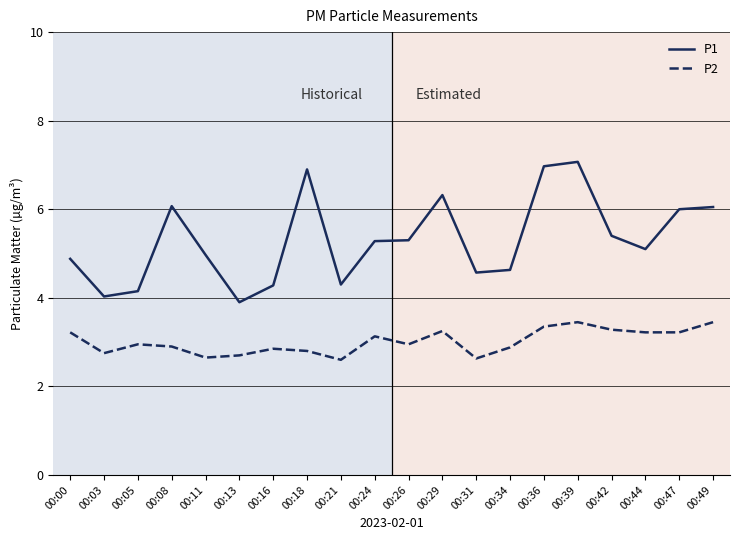

The value of P2 at 00:26 is 4.8. True or false?

False